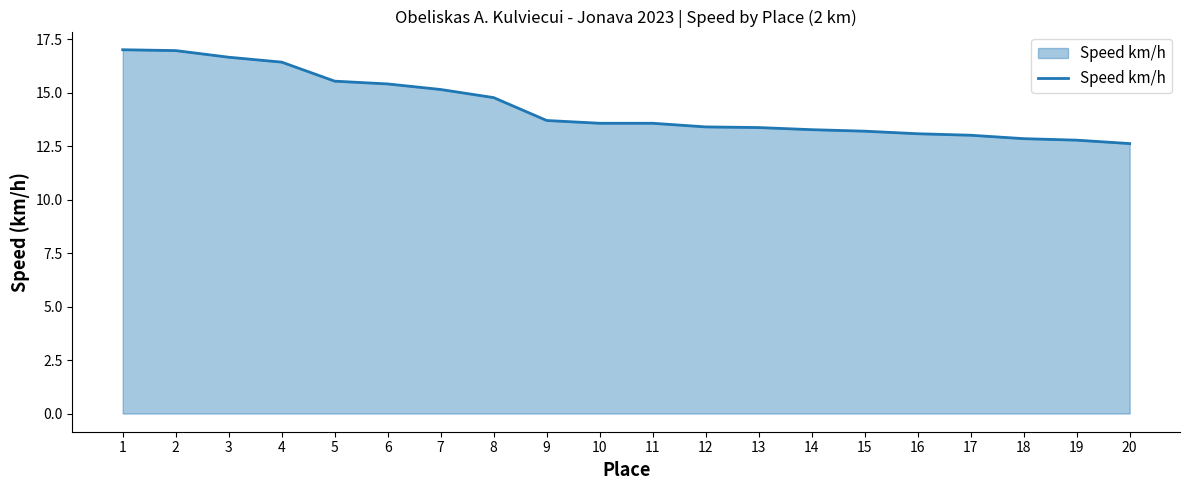

What is the greatest value displayed?

17.0